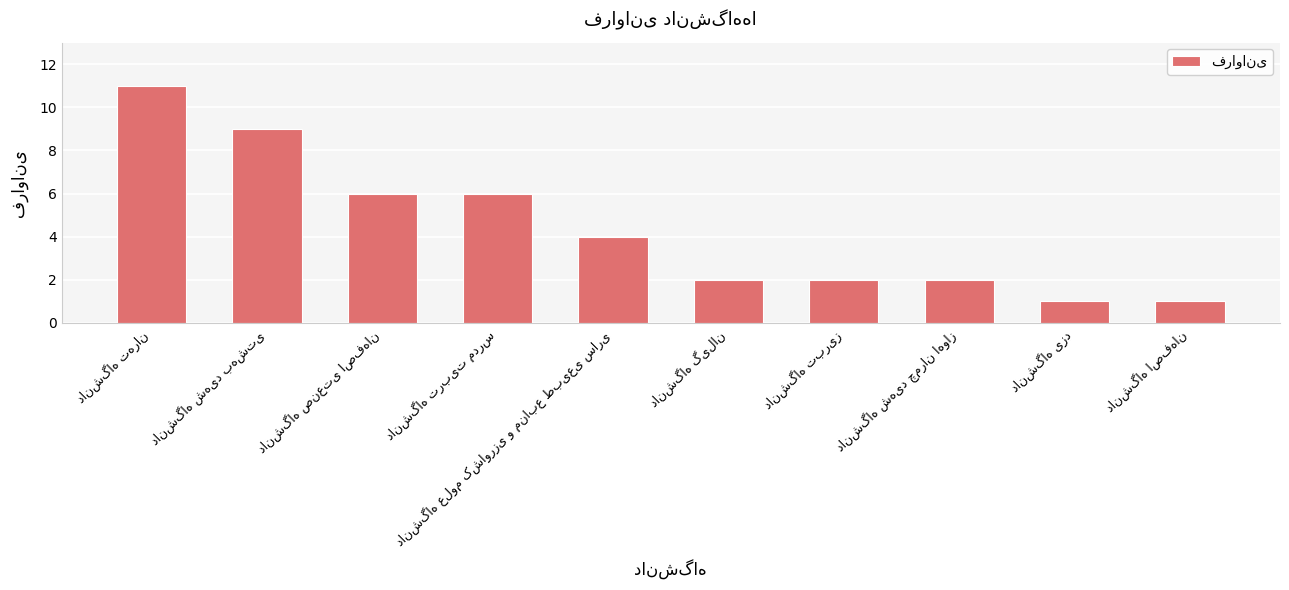

What is the maximum value shown in the chart?

11